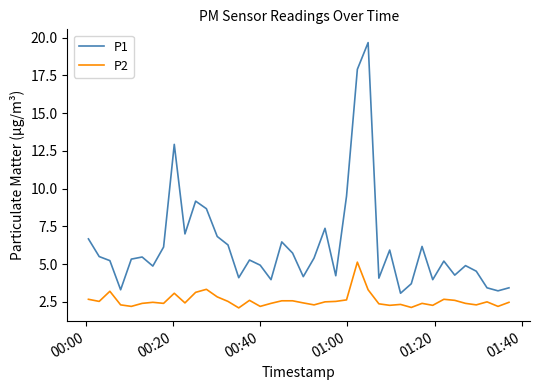

How many interior local peaks does the P1 series have?

11